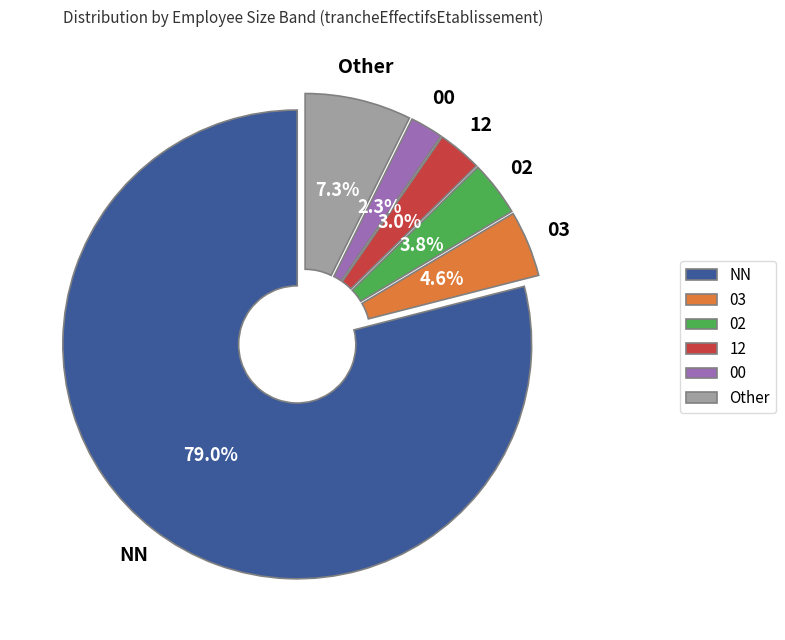

Approximately how many times larger is the value at 03 compared to 12?

1.5